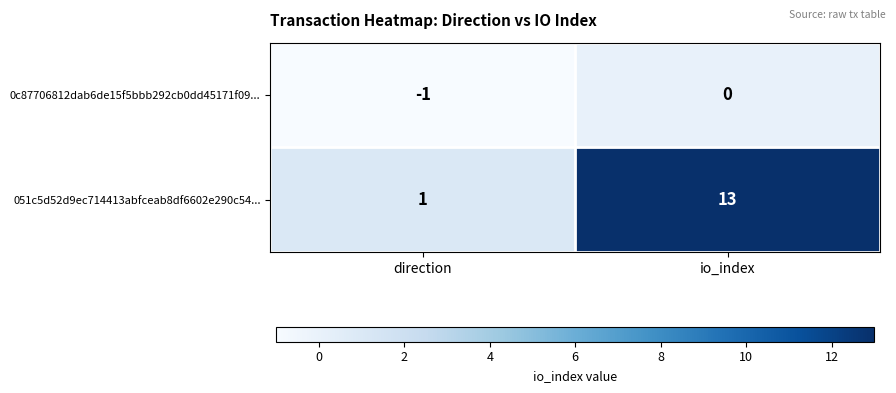

Reading left to right, extract all data points from this chart.

0c87706812dab6de15f5bbb292cb0dd45171f09...: direction=-1	io_index=0
051c5d52d9ec714413abfceab8df6602e290c54...: direction=1	io_index=13